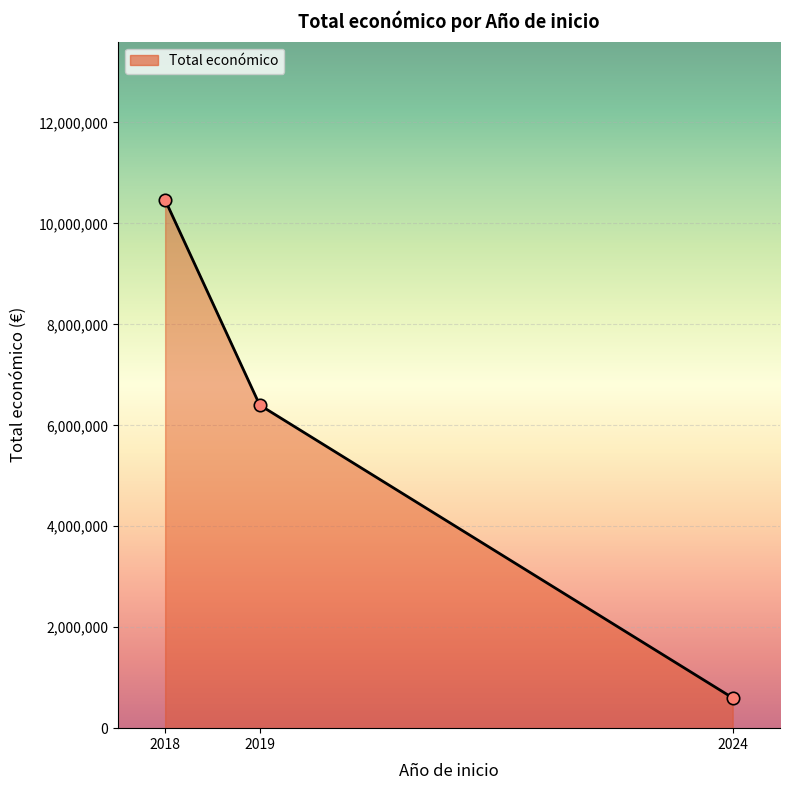

What is the change in value from 2018 to 2019?

-4062452